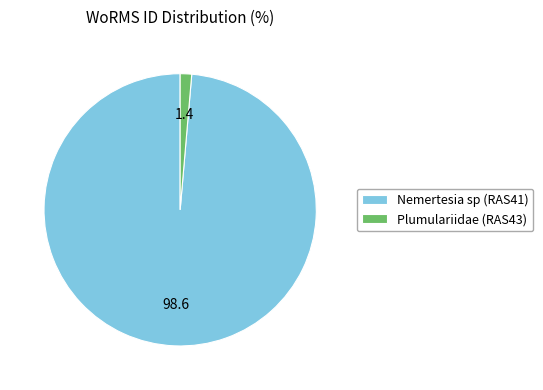

Count the number of slices in the pie.

2